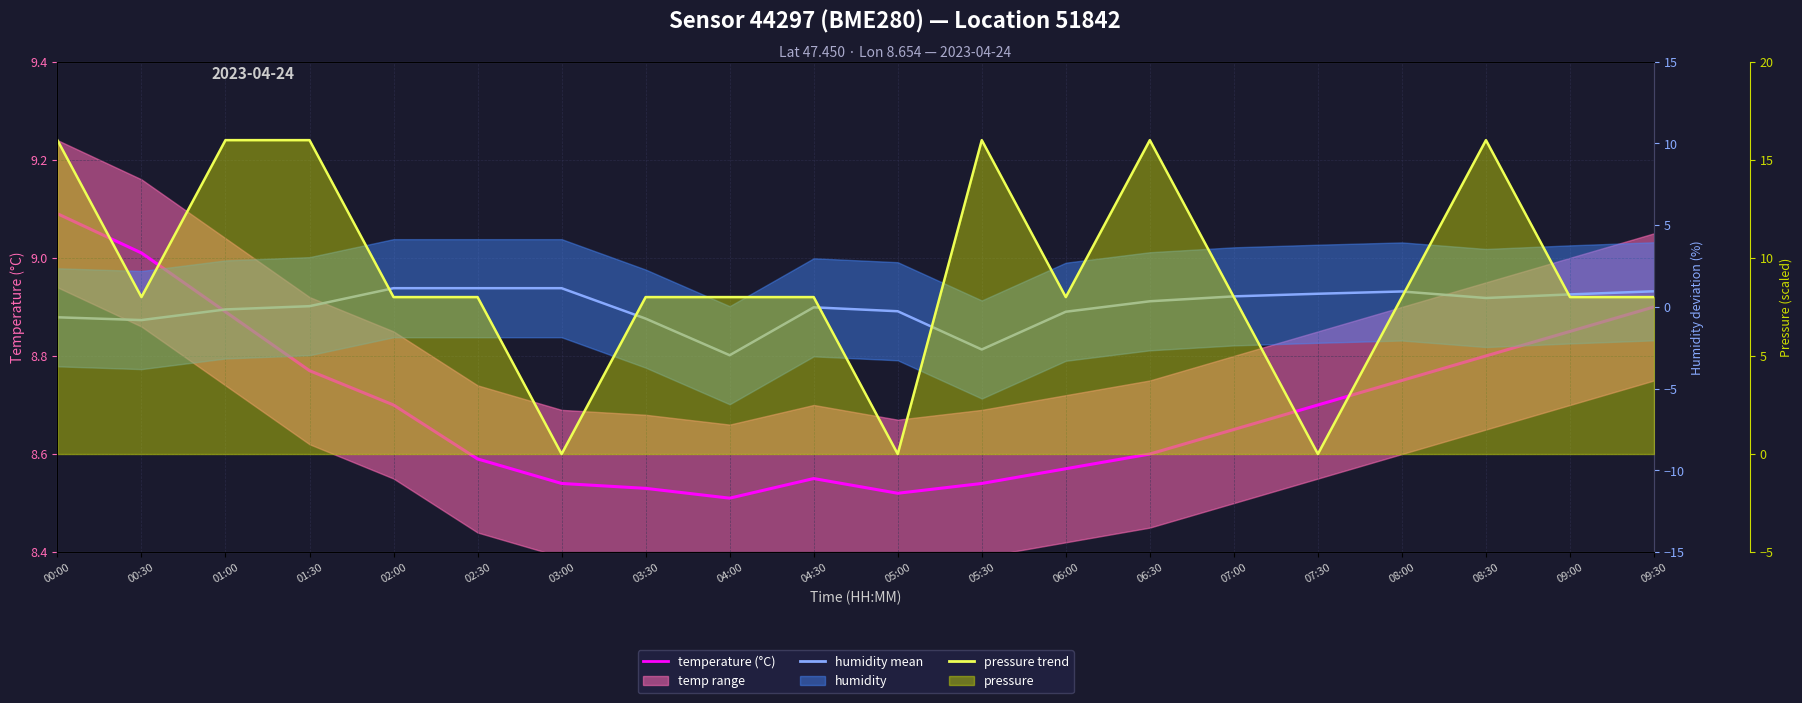

What position from the right is 00:30?

19